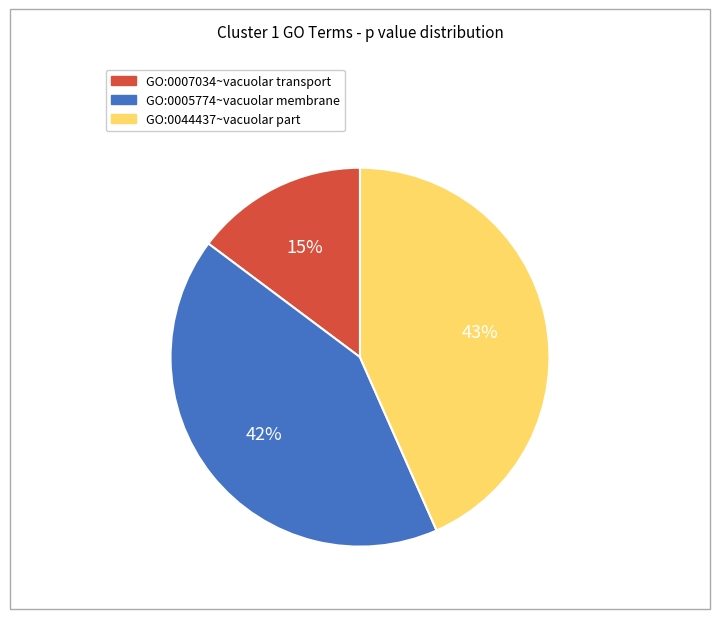

Count the number of slices in the pie.

3